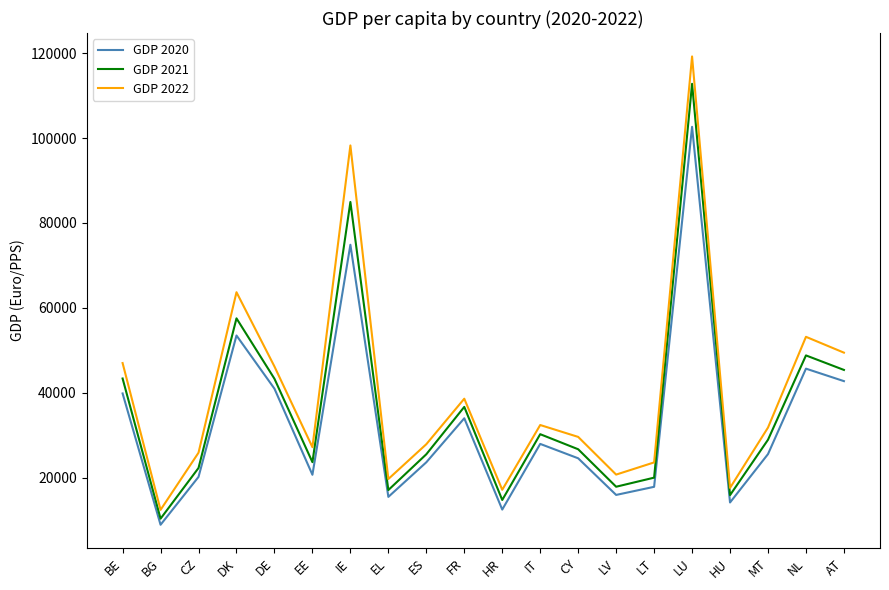

Read the GDP 2021 value at CZ.

22270